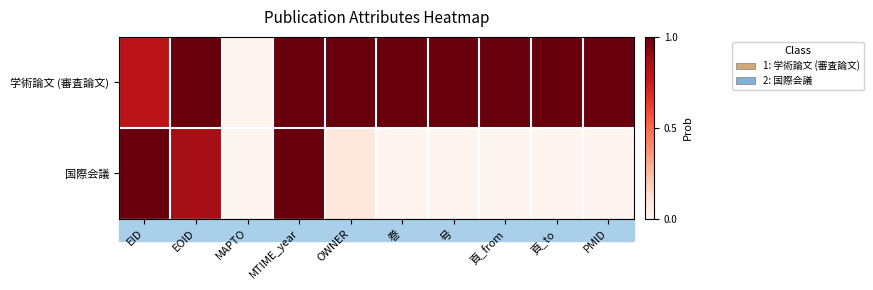

What is the total value across all series at 頁_to?

1.0